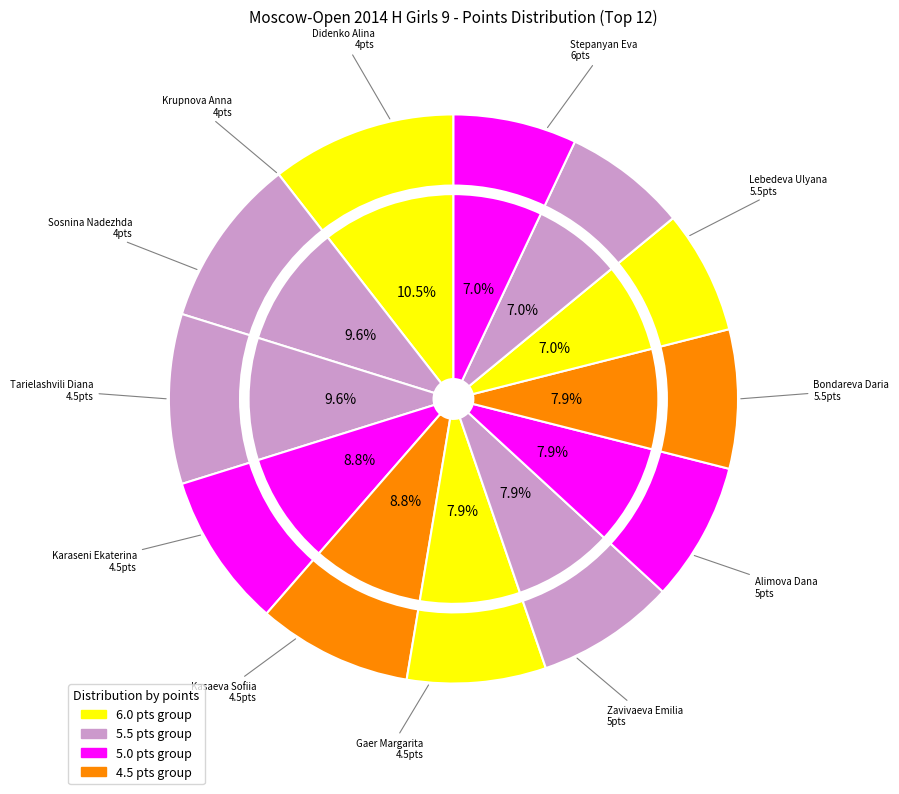

How many segments does this pie chart have?

12